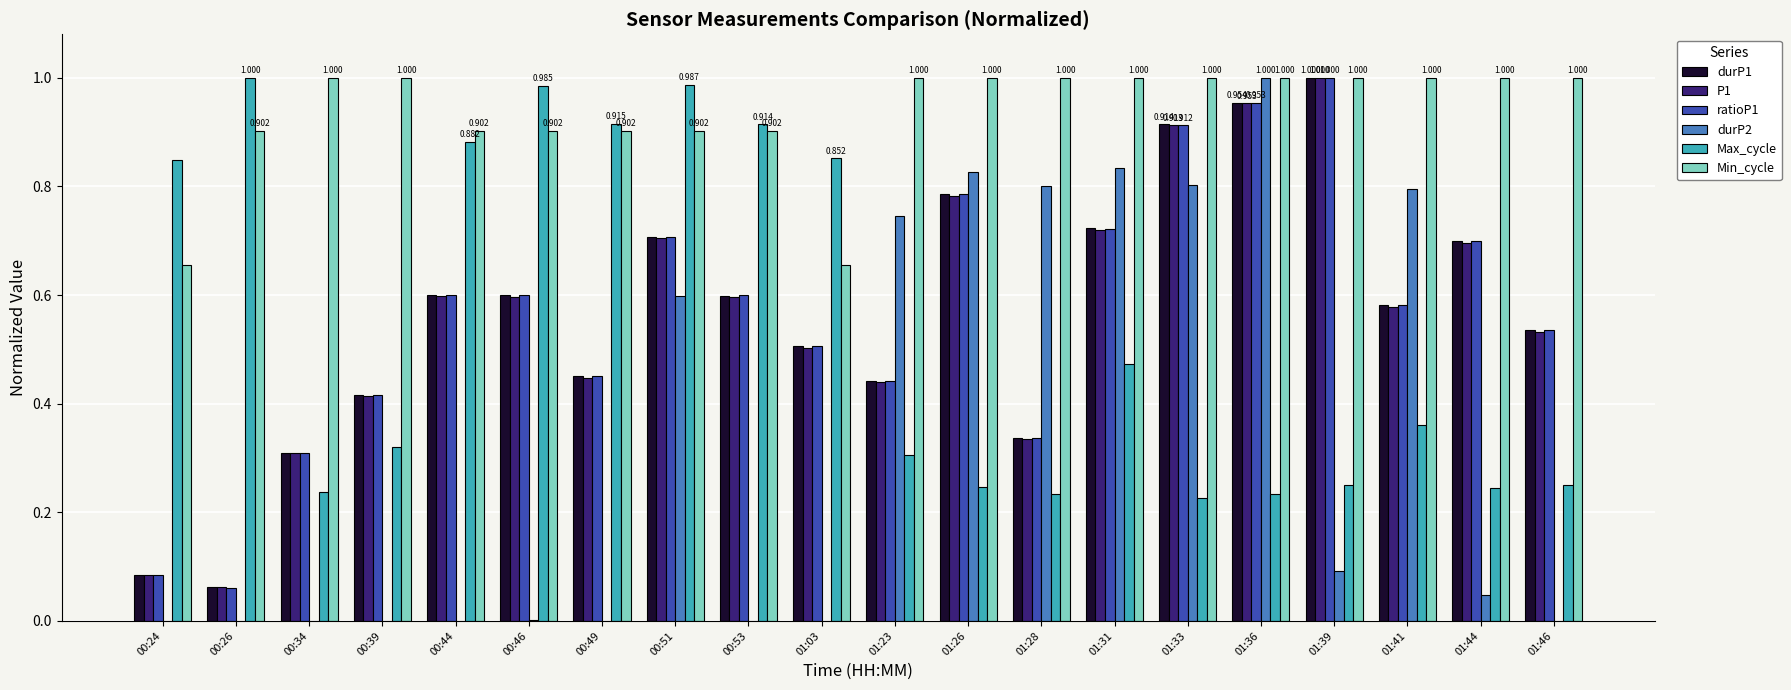

Is the value of Max_cycle at 01:33 greater than the value of durP2 at 01:23?

No